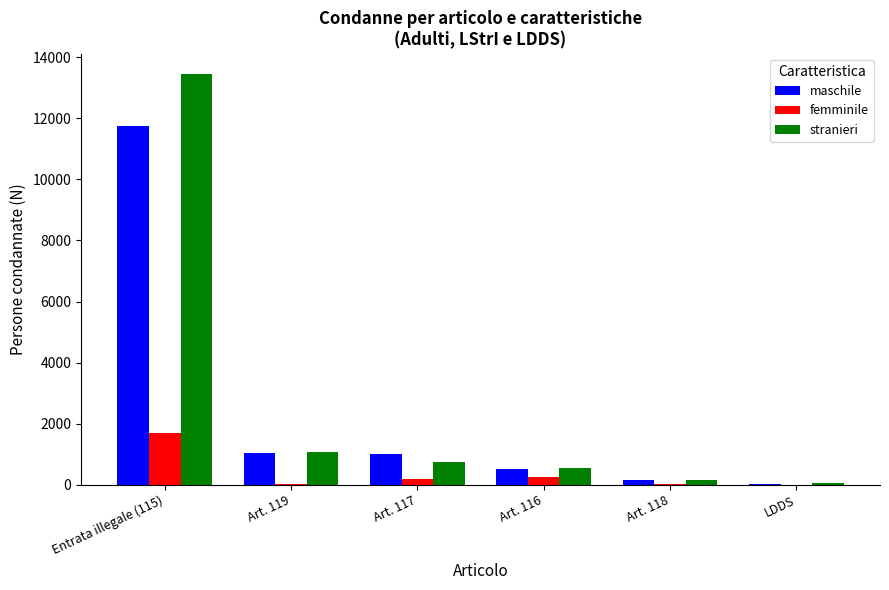

How many series are shown in this chart?

3